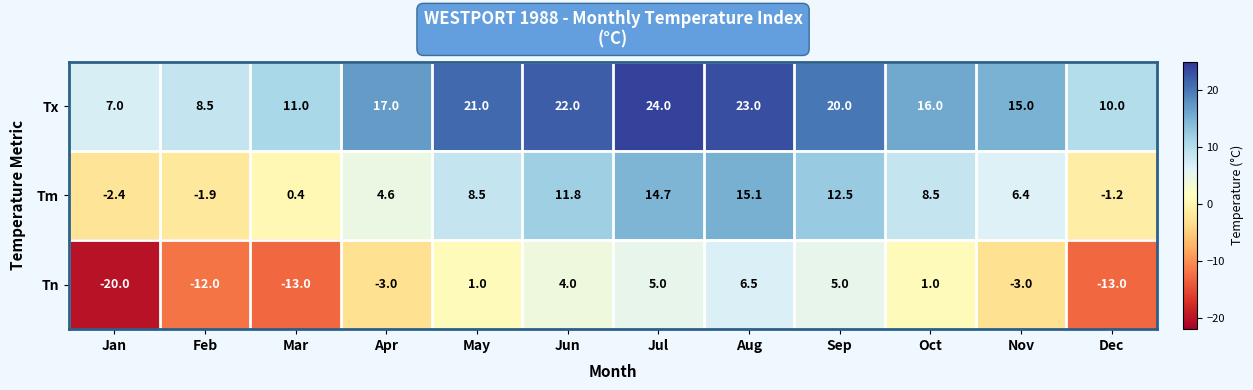

Is the value of Tn at Aug greater than the value of Tm at Jan?

Yes